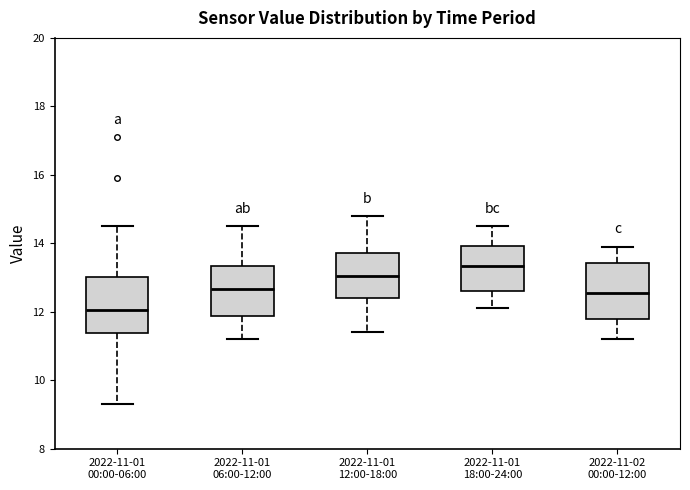

Reading left to right, read every box against the y-axis: the position of its median line, the range the box covers, and the ends of its whiskers. The values are not printed on the chart, so give them approximately, as read against the axis.

2022-11-01 00:00-06:00: median 12.0, box 11.4 to 13.0, whiskers 9.4 to 14.6
2022-11-01 06:00-12:00: median 12.6, box 11.8 to 13.4, whiskers 11.2 to 14.6
2022-11-01 12:00-18:00: median 13.0, box 12.4 to 13.8, whiskers 11.4 to 14.8
2022-11-01 18:00-24:00: median 13.4, box 12.6 to 14.0, whiskers 12.2 to 14.6
2022-11-02 00:00-12:00: median 12.6, box 11.8 to 13.4, whiskers 11.2 to 14.0